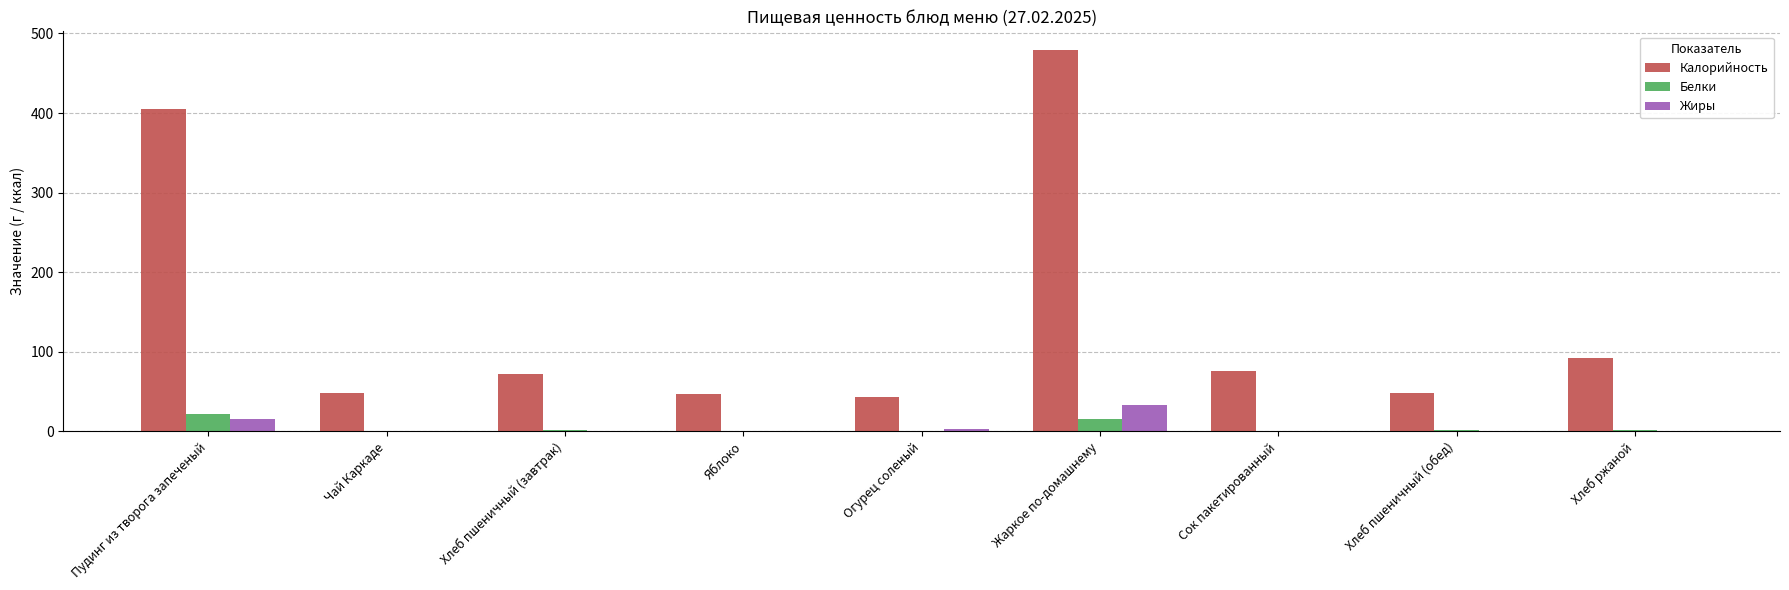

Which series has the largest total across all categories?

Калорийность